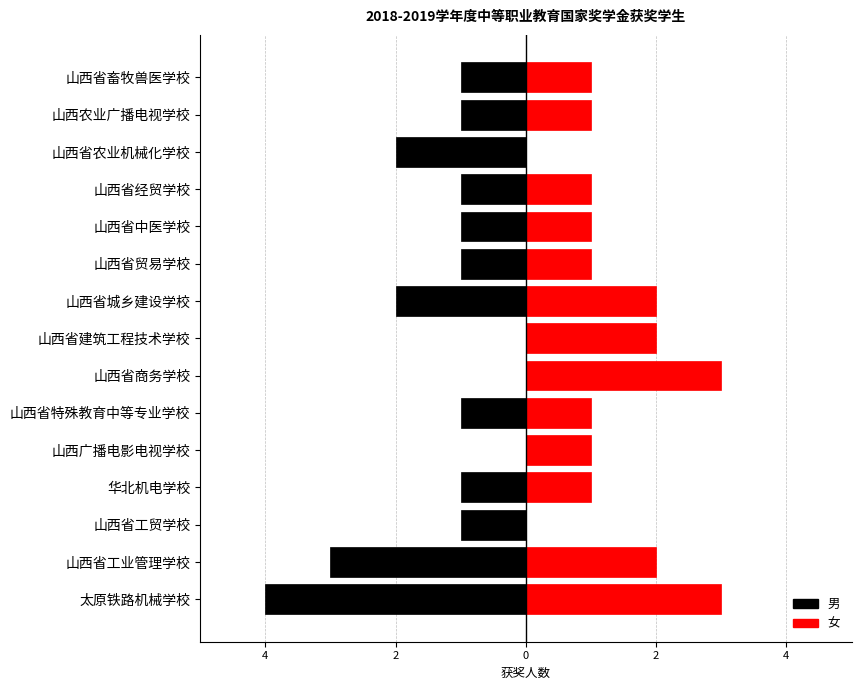

What is the sum of all 男 values?

-19